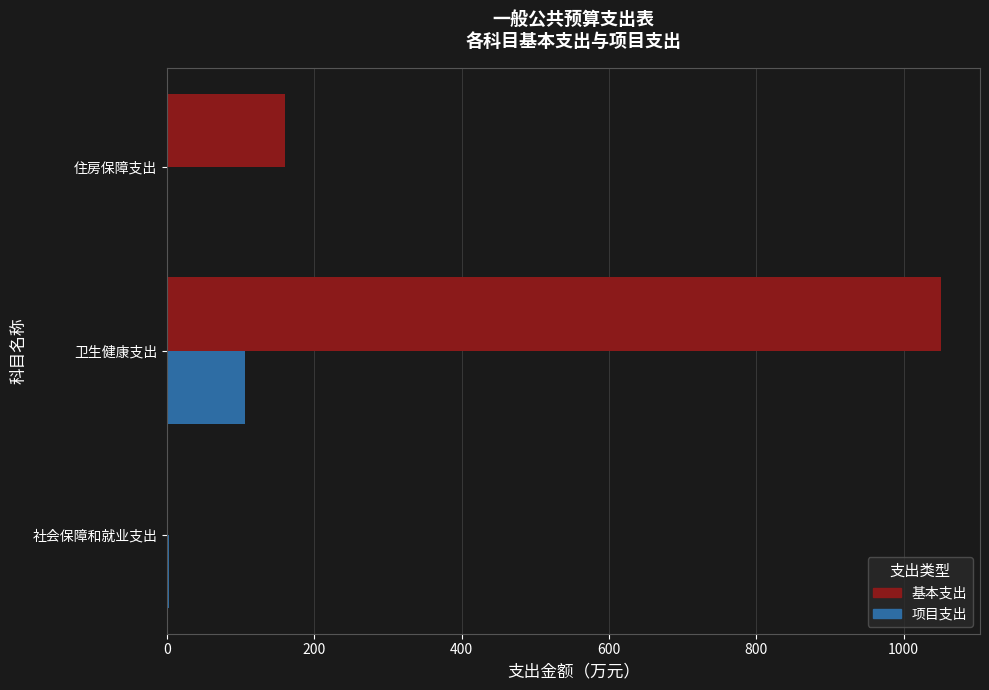

At which label does 项目支出 reach its peak?

卫生健康支出